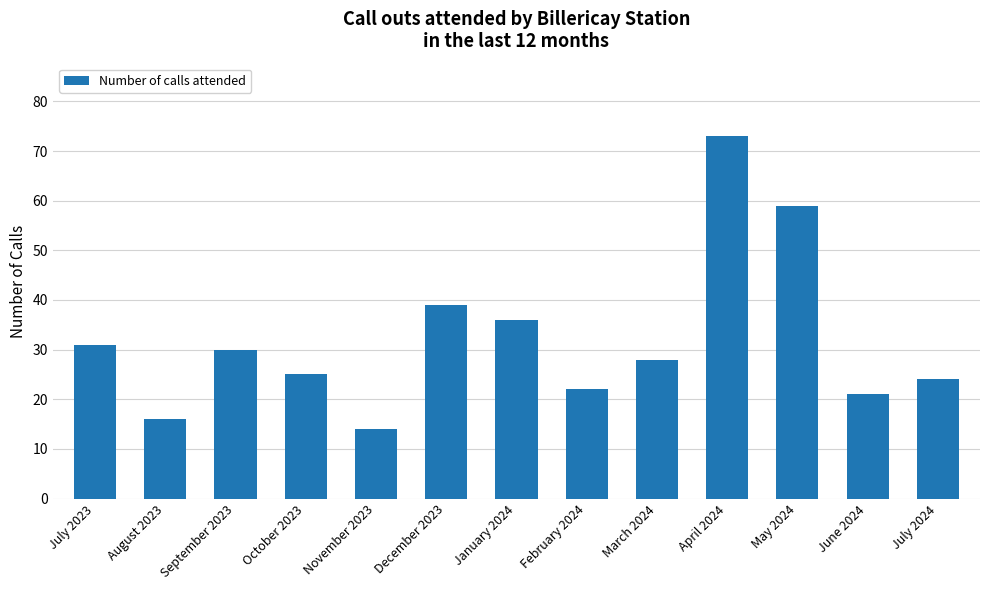

What is the ratio of the value at August 2023 to the value at January 2024?

0.4